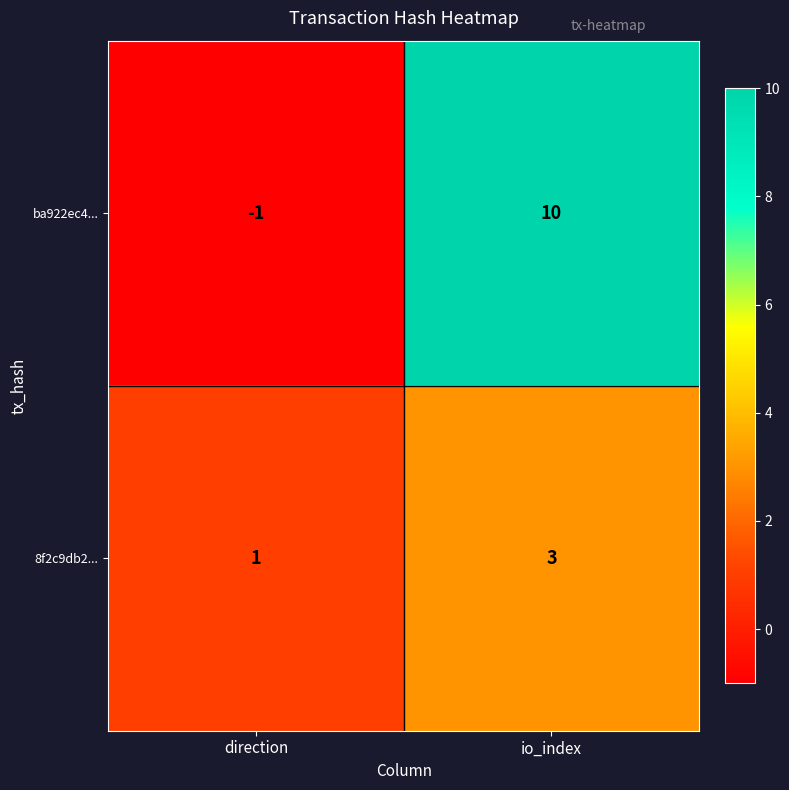

List the series in order of their overall mean, lowest first.

8f2c9db2..., ba922ec4...